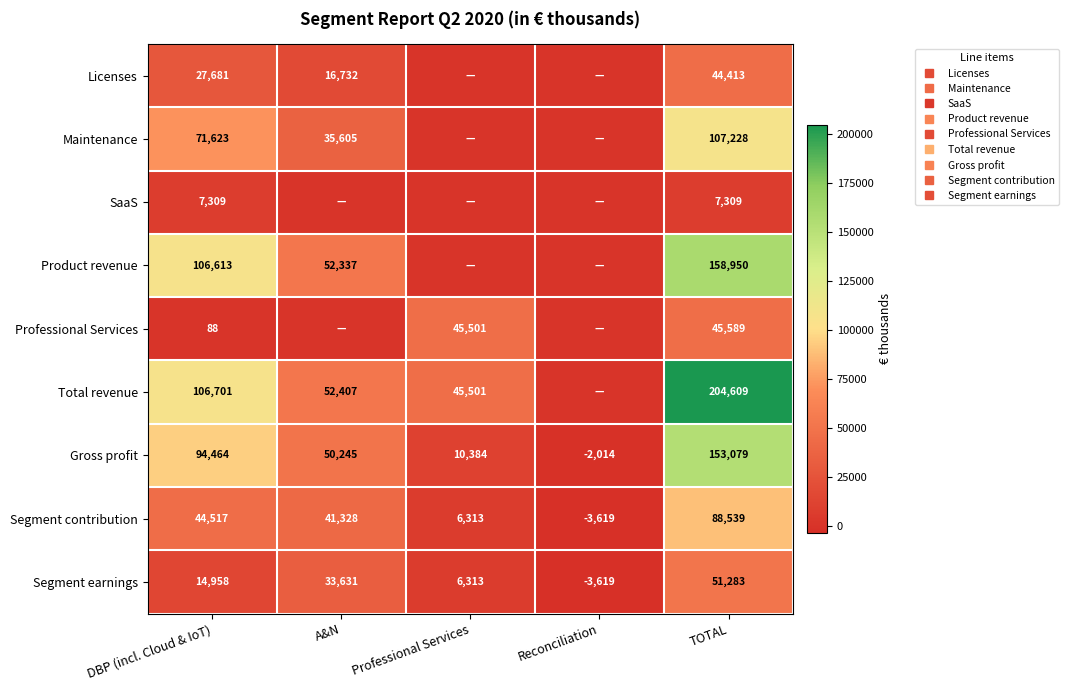

Is it true that Segment contribution equals 6313 at Professional Services?

True